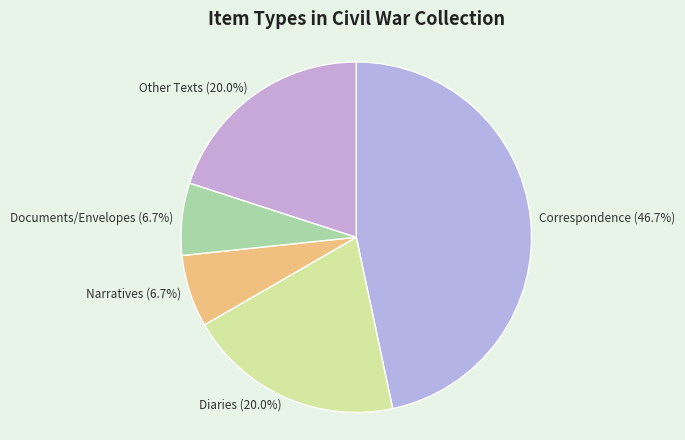

Is there any slice that represents more than half of the pie?

No